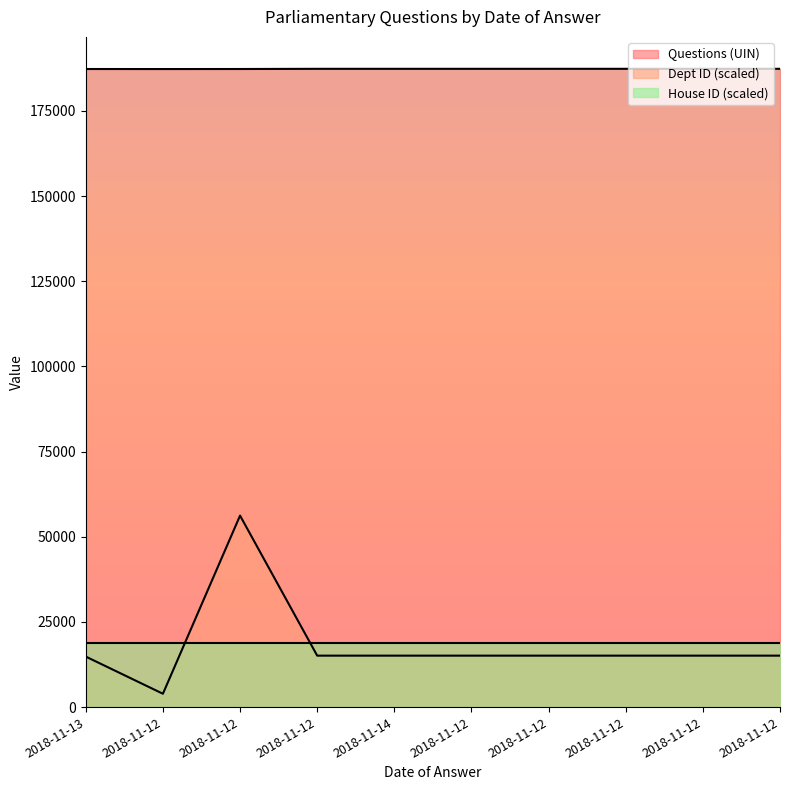

Rank the categories by Questions (UIN) value from highest to lowest.

2018-11-12, 2018-11-12, 2018-11-12, 2018-11-12, 2018-11-12, 2018-11-14, 2018-11-12, 2018-11-12, 2018-11-13, 2018-11-12